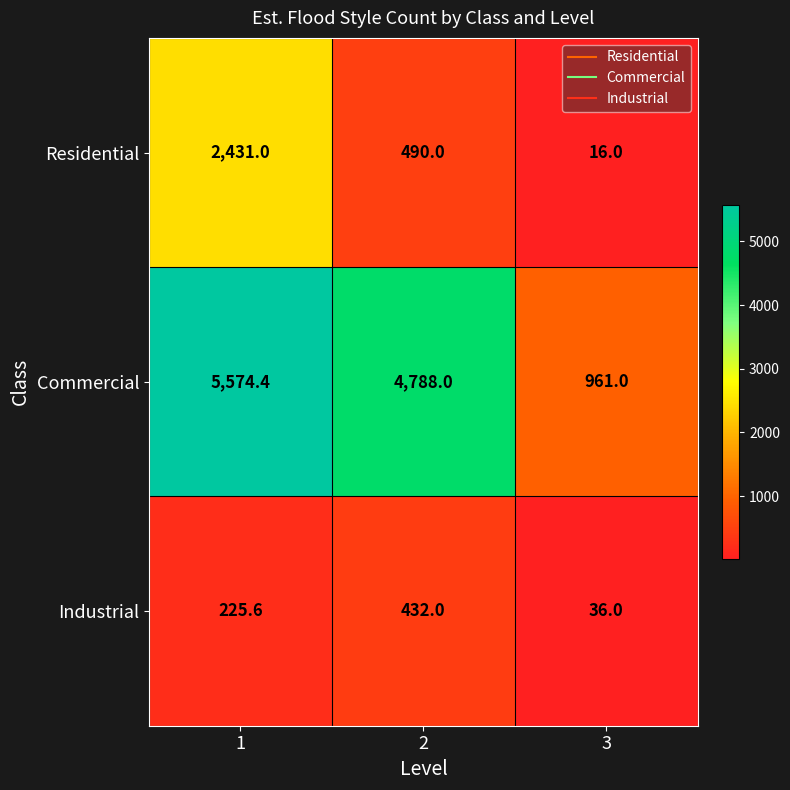

At how many categories does at least one series exceed 111?

3